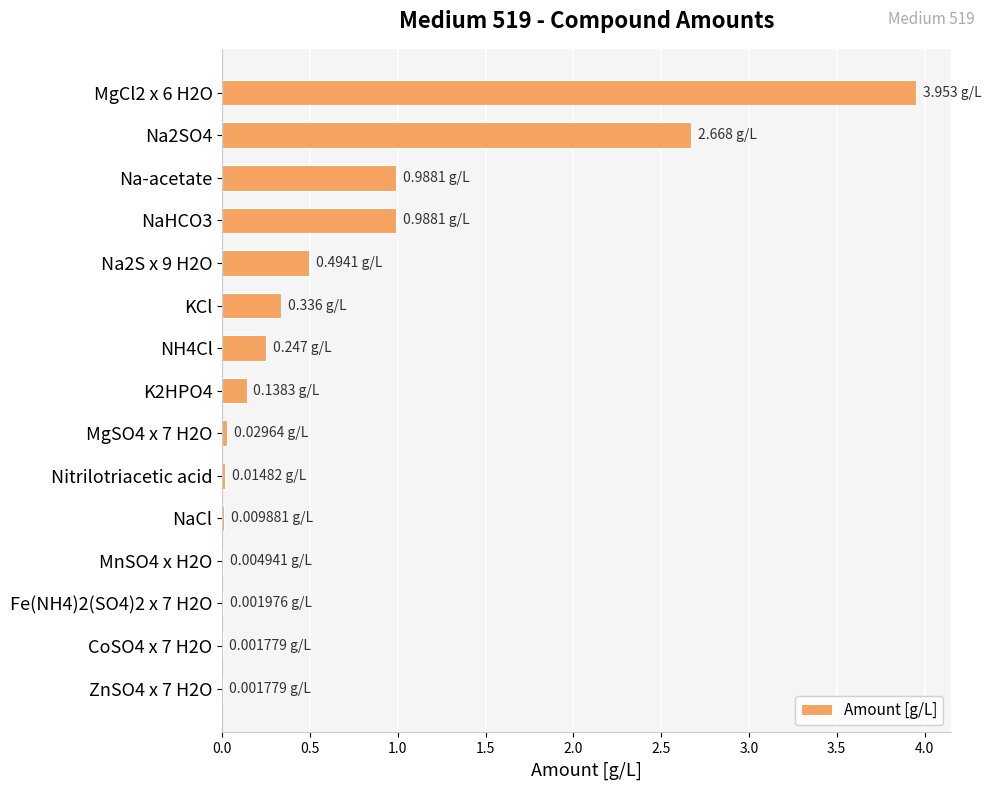

What is the sum of all values?

9.9